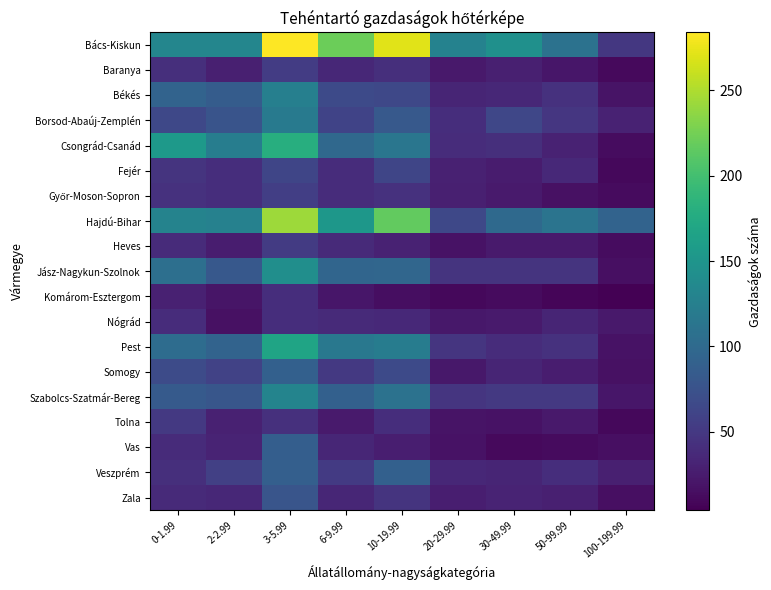

How many data points does each series have?

9